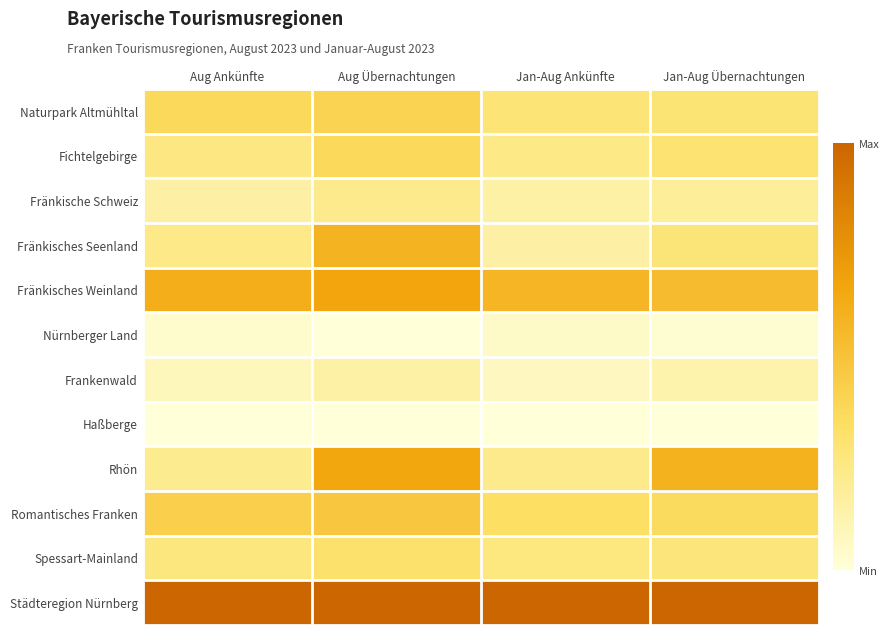

Reading right to left, list all the values displayed in this chart.

Naturpark Altmühltal: Jan-Aug Übernachtungen=0.3	Jan-Aug Ankünfte=0.3	Aug Übernachtungen=0.4	Aug Ankünfte=0.4
Fichtelgebirge: Jan-Aug Übernachtungen=0.3	Jan-Aug Ankünfte=0.2	Aug Übernachtungen=0.4	Aug Ankünfte=0.3
Fränkische Schweiz: Jan-Aug Übernachtungen=0.2	Jan-Aug Ankünfte=0.1	Aug Übernachtungen=0.2	Aug Ankünfte=0.2
Fränkisches Seenland: Jan-Aug Übernachtungen=0.3	Jan-Aug Ankünfte=0.2	Aug Übernachtungen=0.6	Aug Ankünfte=0.2
Fränkisches Weinland: Jan-Aug Übernachtungen=0.5	Jan-Aug Ankünfte=0.6	Aug Übernachtungen=0.7	Aug Ankünfte=0.6
Nürnberger Land: Jan-Aug Übernachtungen=0.0	Jan-Aug Ankünfte=0.0	Aug Übernachtungen=0.0	Aug Ankünfte=0.0
Frankenwald: Jan-Aug Übernachtungen=0.1	Jan-Aug Ankünfte=0.1	Aug Übernachtungen=0.1	Aug Ankünfte=0.1
Haßberge: Jan-Aug Übernachtungen=0.0	Jan-Aug Ankünfte=0.0	Aug Übernachtungen=0.0	Aug Ankünfte=0.0
Rhön: Jan-Aug Übernachtungen=0.6	Jan-Aug Ankünfte=0.2	Aug Übernachtungen=0.7	Aug Ankünfte=0.2
Romantisches Franken: Jan-Aug Übernachtungen=0.4	Jan-Aug Ankünfte=0.3	Aug Übernachtungen=0.5	Aug Ankünfte=0.4
Spessart-Mainland: Jan-Aug Übernachtungen=0.3	Jan-Aug Ankünfte=0.3	Aug Übernachtungen=0.3	Aug Ankünfte=0.3
Städteregion Nürnberg: Jan-Aug Übernachtungen=1.0	Jan-Aug Ankünfte=1.0	Aug Übernachtungen=1.0	Aug Ankünfte=1.0